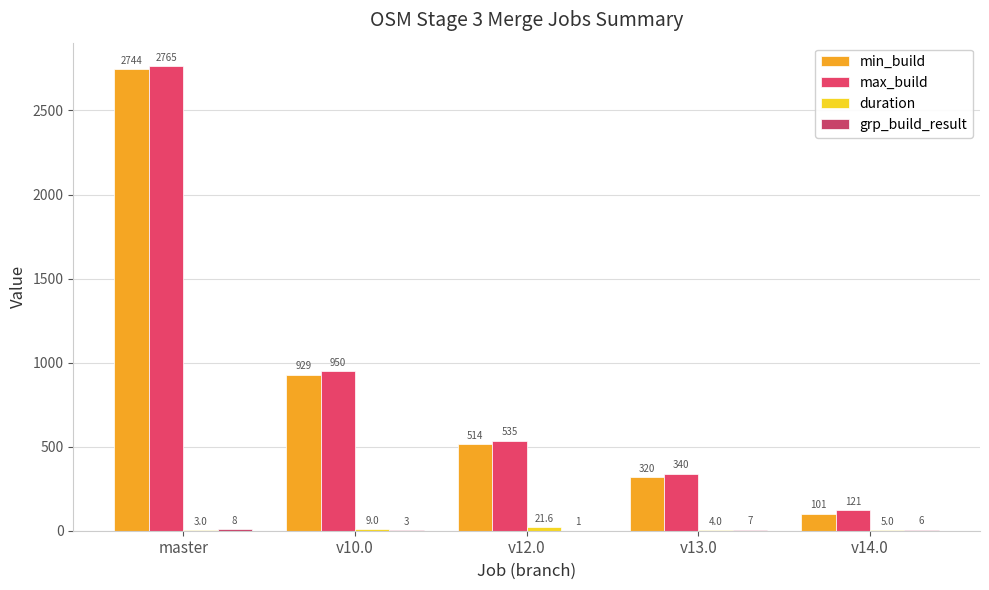

Which series has the widest spread of values?

max_build